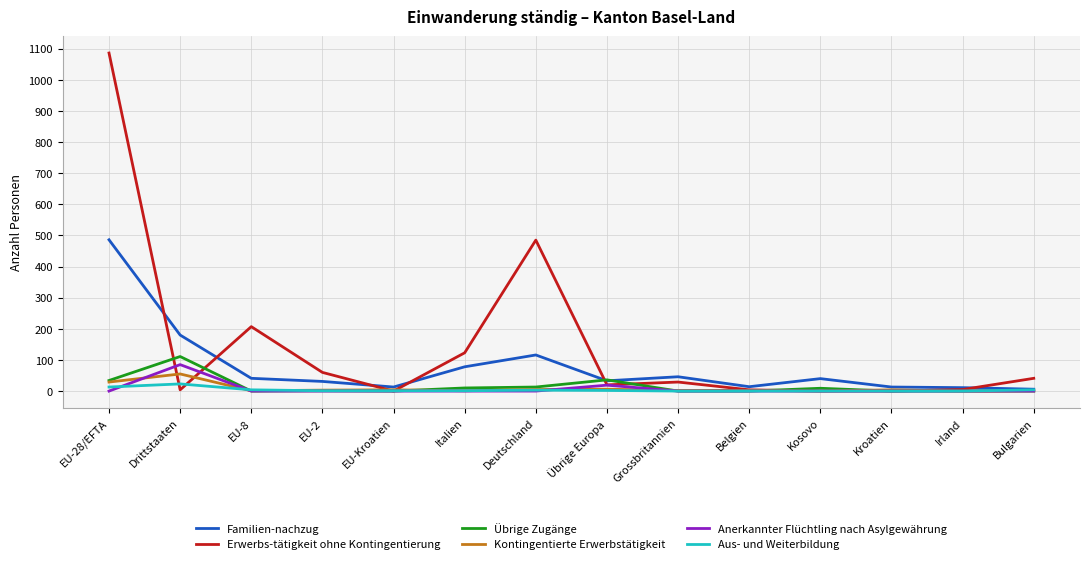

The value of Anerkannter Flüchtling nach Asylgewährung at Grossbritannien is -43. True or false?

False